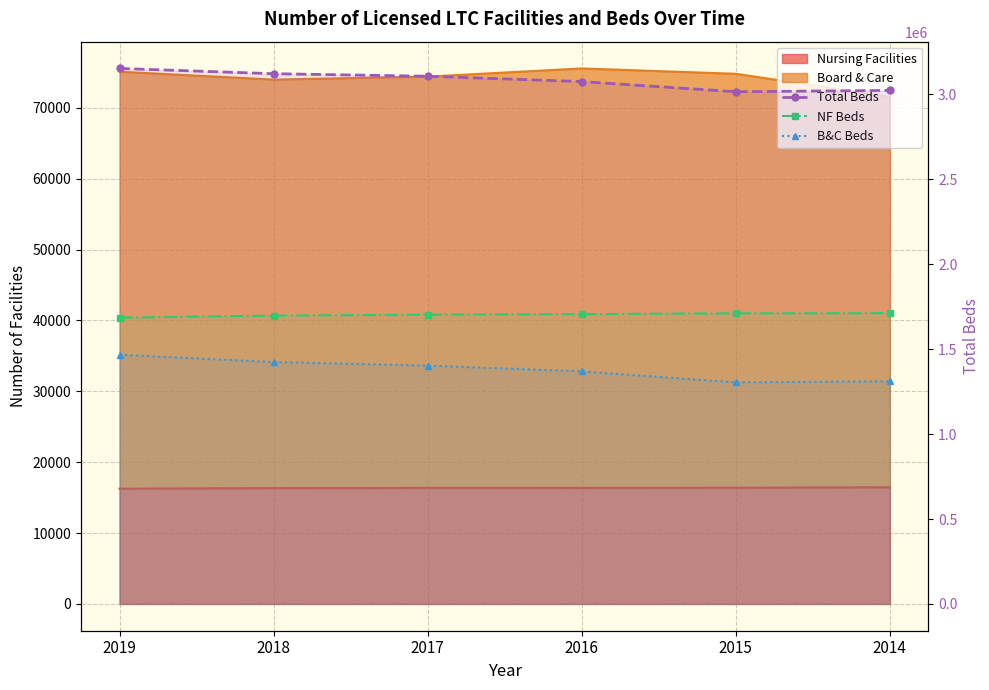

What is the total value across all series at 2015?

6030972